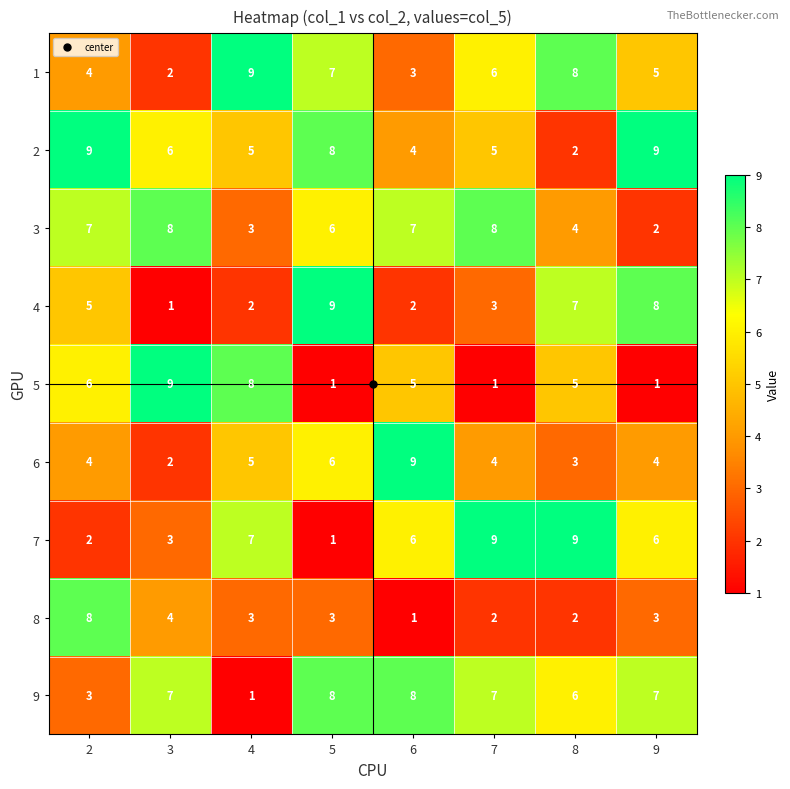

Read the 2 value at 7.

5